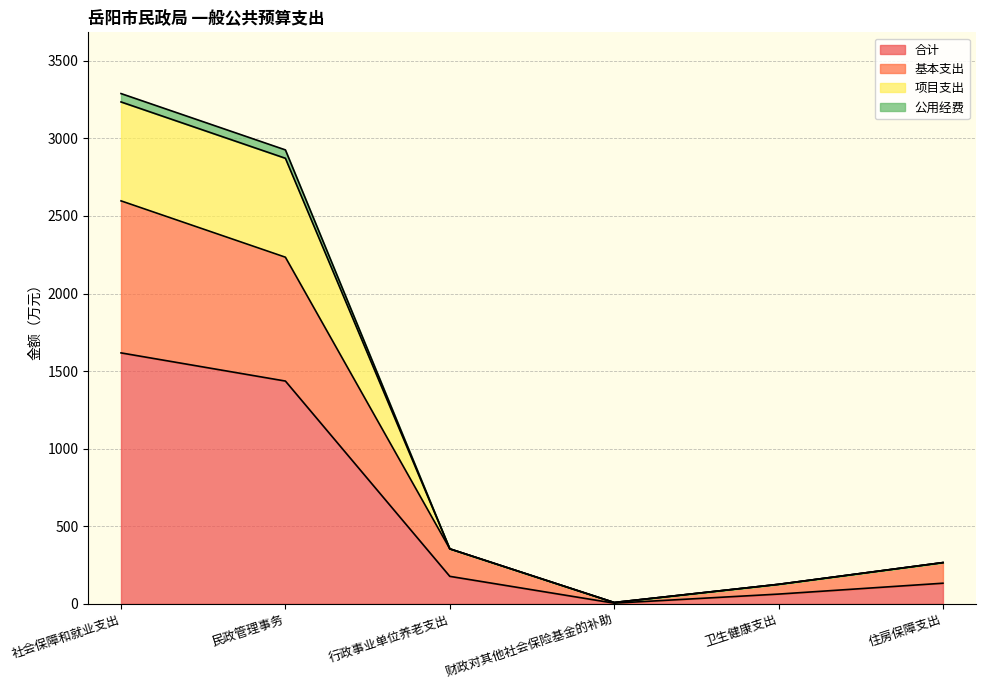

What is the highest value of the 合计 series?

1617.4